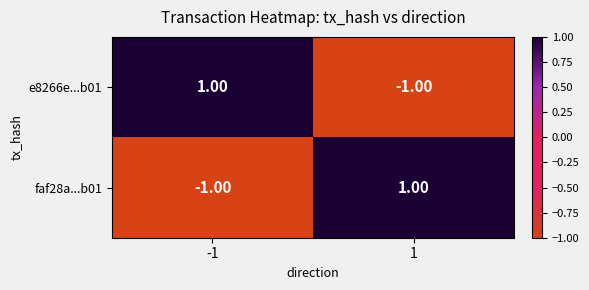

List the labels in order of e8266e...b01 value, largest first.

-1, 1